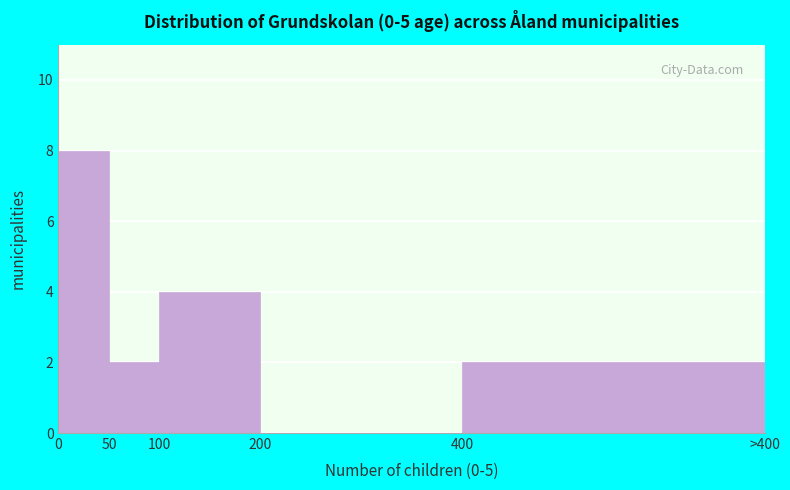

Read the value at 100.

4